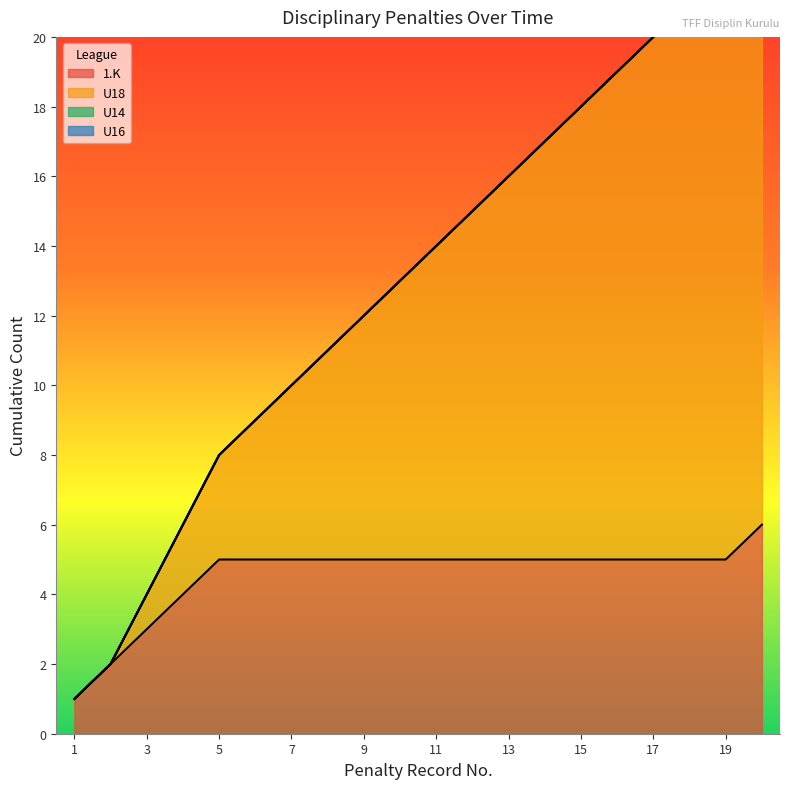

Is it true that 1.K equals 5 at 9?

True